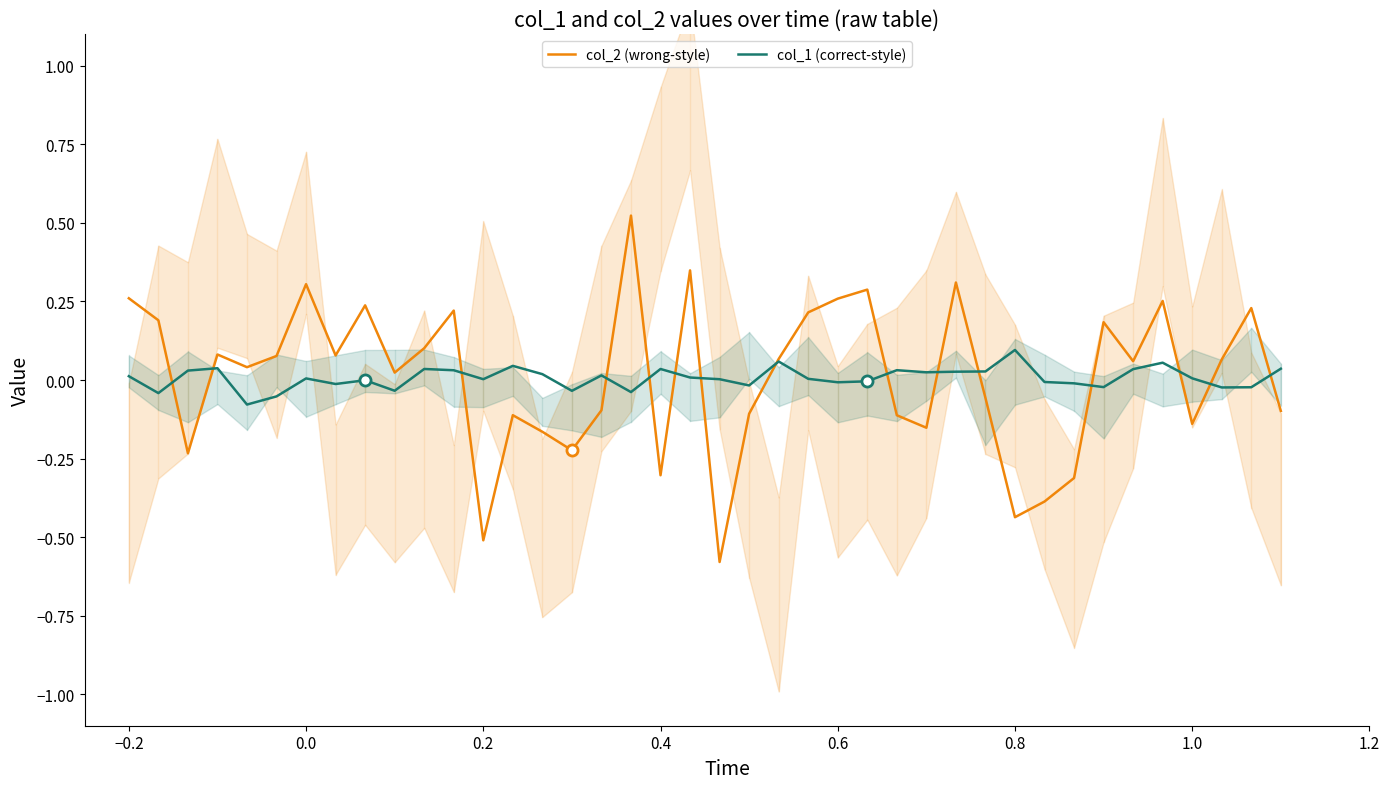

How many values in the col_2 (wrong-style) series are below 0?

17